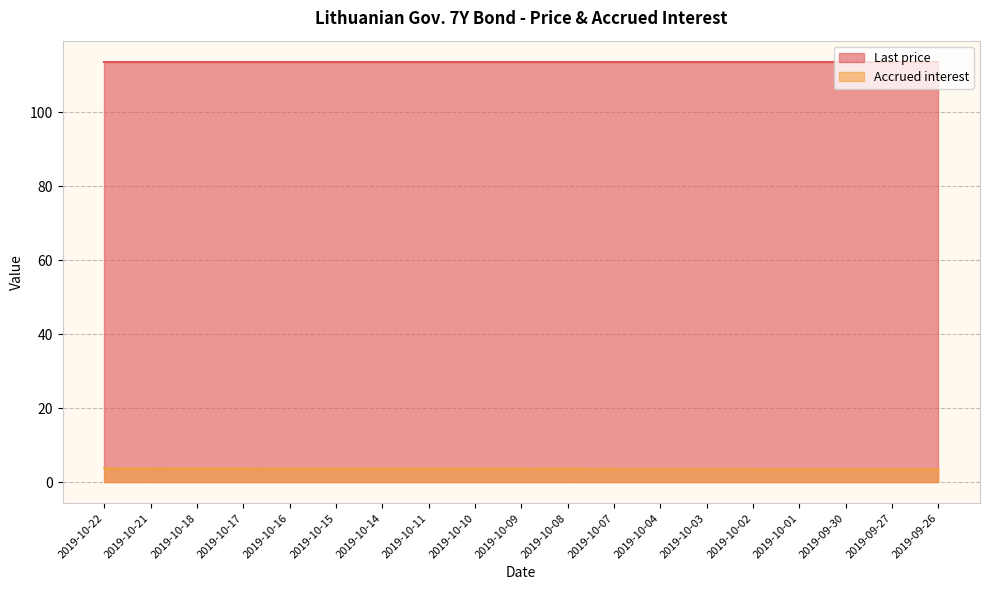

How many values are between 3 and 4?

19